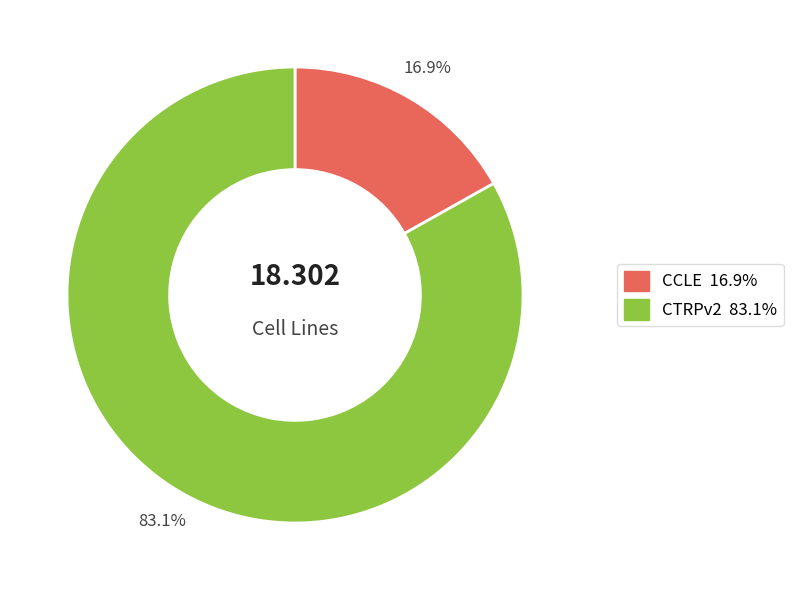

Which slice is the largest?

CTRPv2